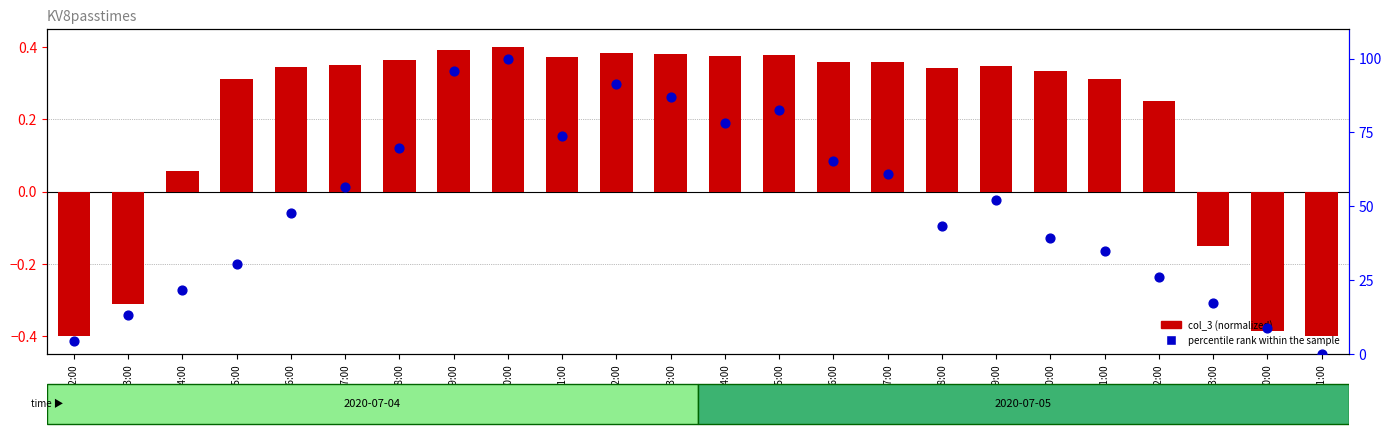

At which category is the sum across all series the highest?

10:00